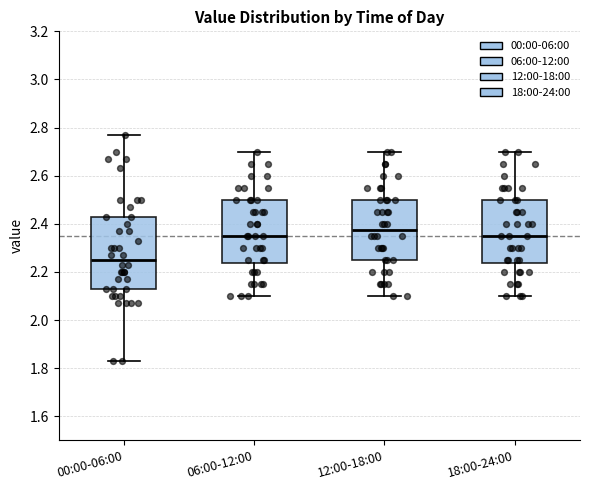

Reading left to right, read every box against the y-axis: the position of its median line, the range the box covers, and the ends of its whiskers. The values are not printed on the chart, so give them approximately, as read against the axis.

00:00-06:00: median 2.26, box 2.14 to 2.44, whiskers 1.84 to 2.78
06:00-12:00: median 2.36, box 2.24 to 2.50, whiskers 2.10 to 2.70
12:00-18:00: median 2.38, box 2.26 to 2.50, whiskers 2.10 to 2.70
18:00-24:00: median 2.36, box 2.24 to 2.50, whiskers 2.10 to 2.70